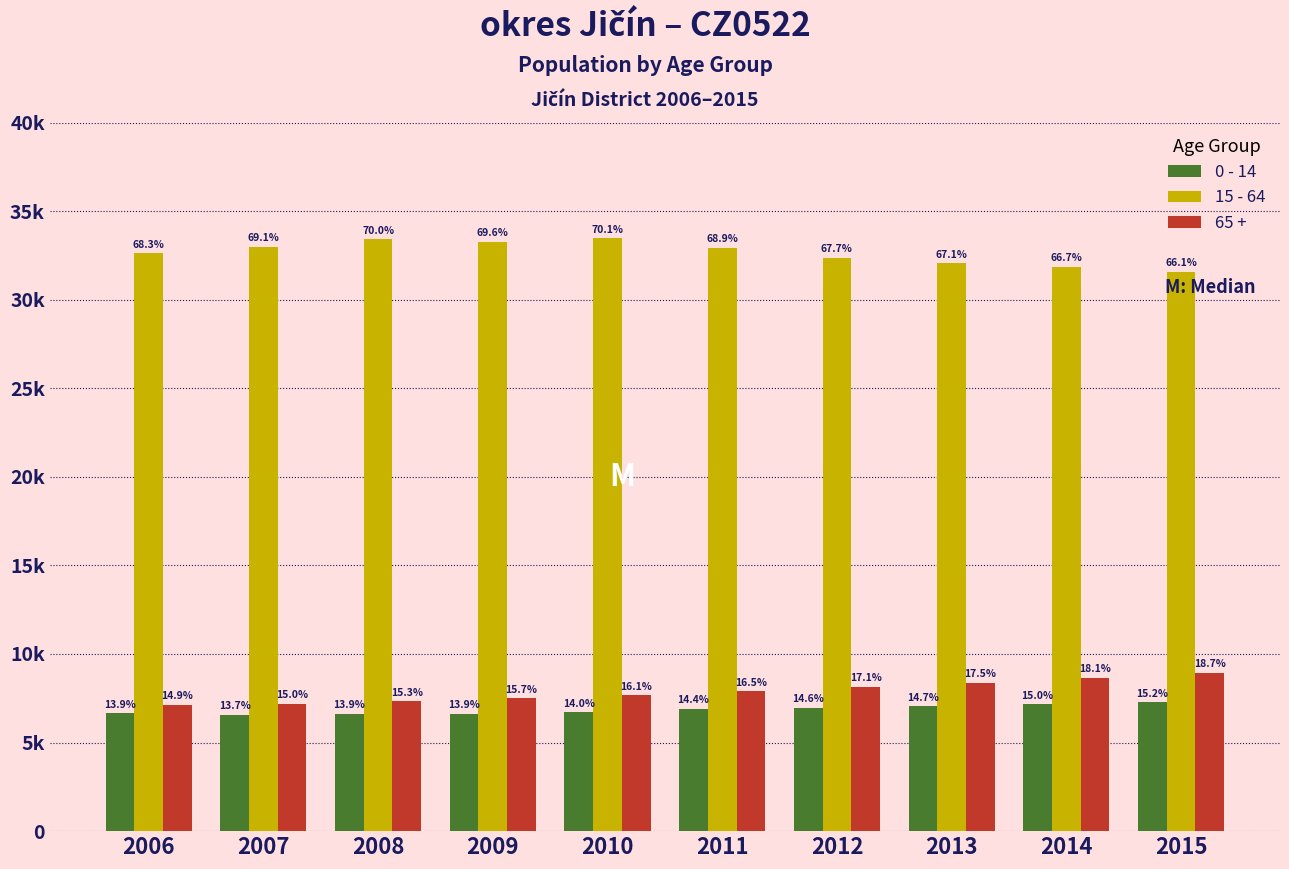

What are all the series names shown in the legend?

0 - 14, 15 - 64, 65 +